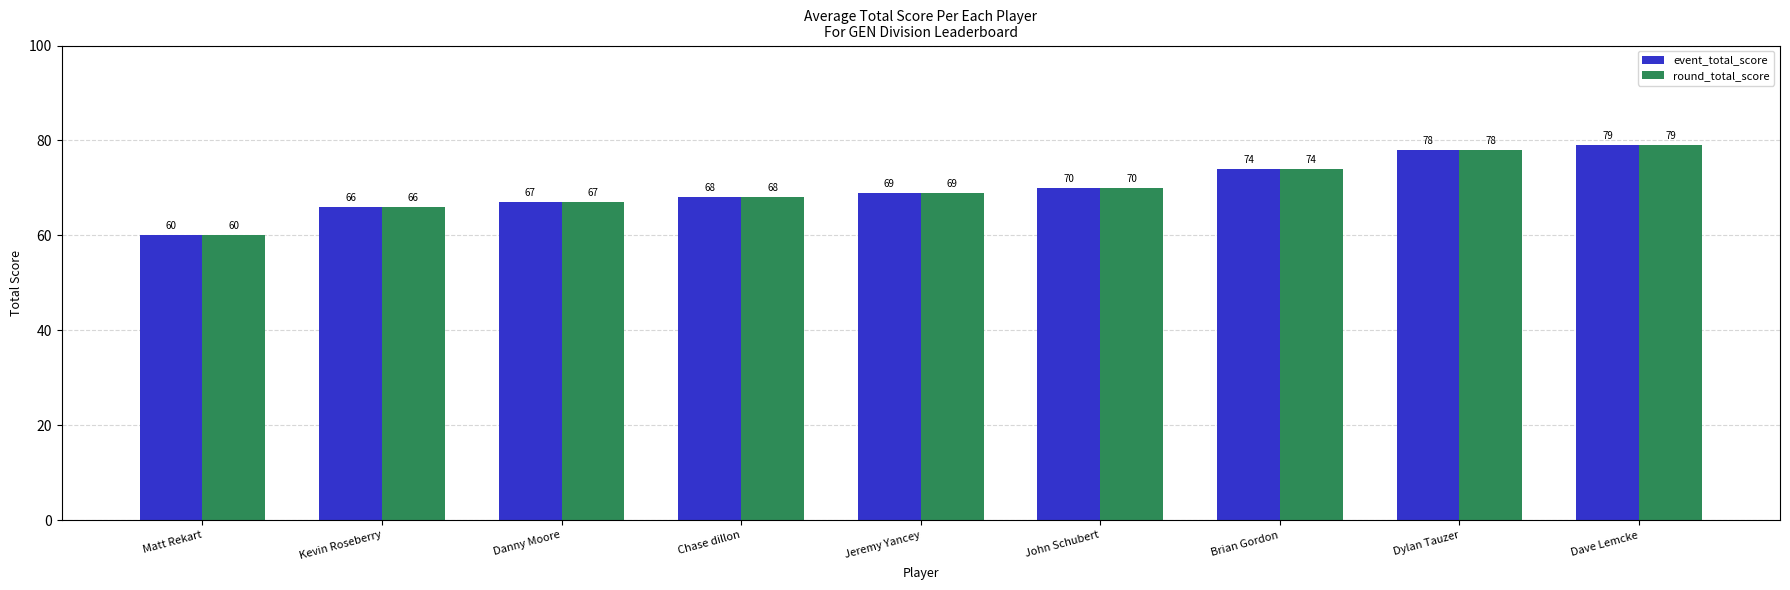

At which label is round_total_score closest to 69?

Jeremy Yancey